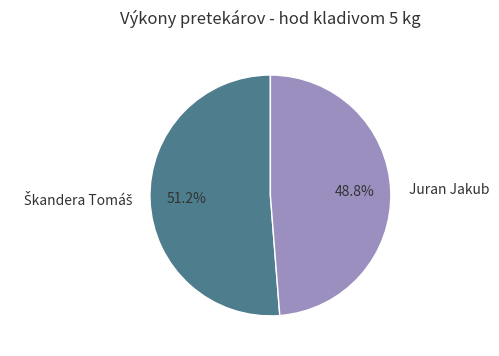

Does any single category account for the majority?

Yes